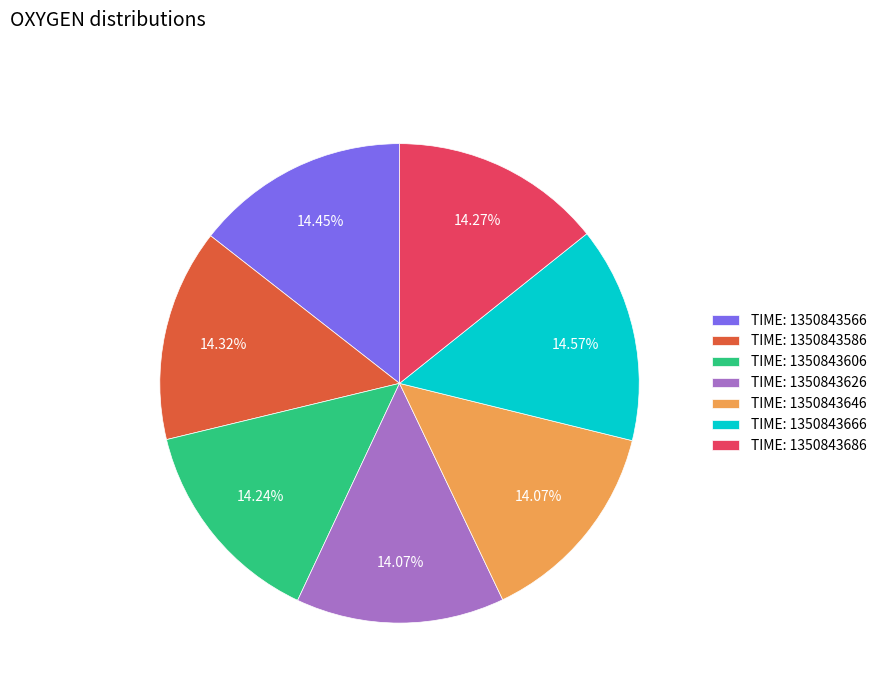

Combined, do TIME: 1350843666 and TIME: 1350843586 account for over 50%?

No